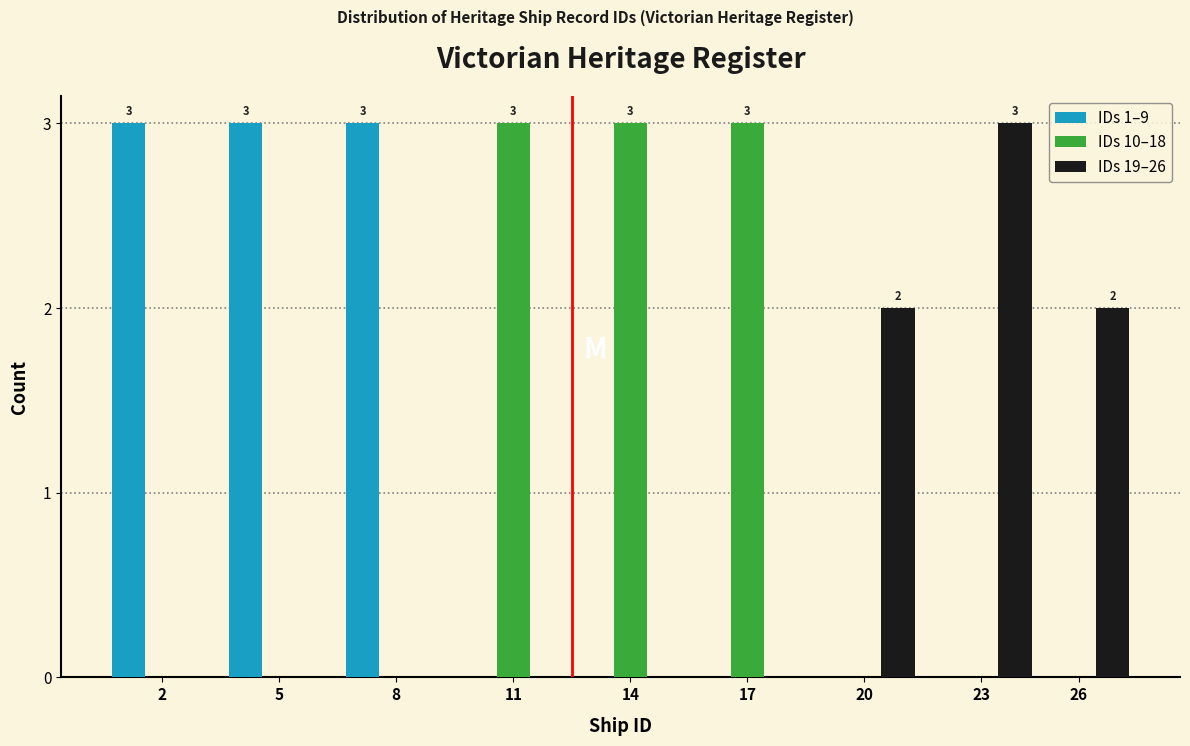

Reading left to right, extract all data points from this chart.

IDs 1–9: 2=3	5=3	8=3	11=0	14=0	17=0	20=0	23=0	26=0
IDs 10–18: 2=0	5=0	8=0	11=3	14=3	17=3	20=0	23=0	26=0
IDs 19–26: 2=0	5=0	8=0	11=0	14=0	17=0	20=2	23=3	26=2